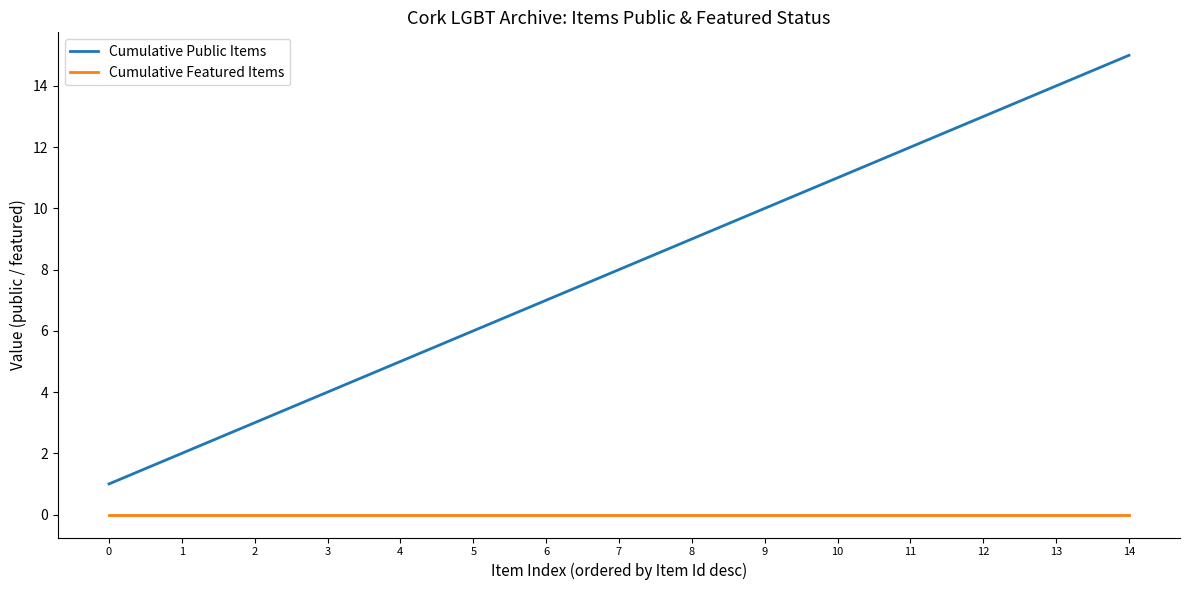

How many categories are shown in the chart?

15